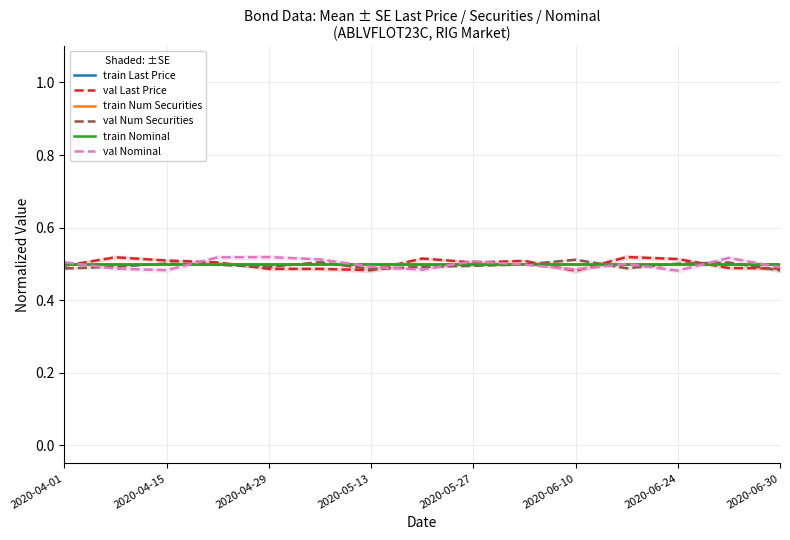

In val Last Price, how many points are higher than both neighbors (excluding endpoints)?

4